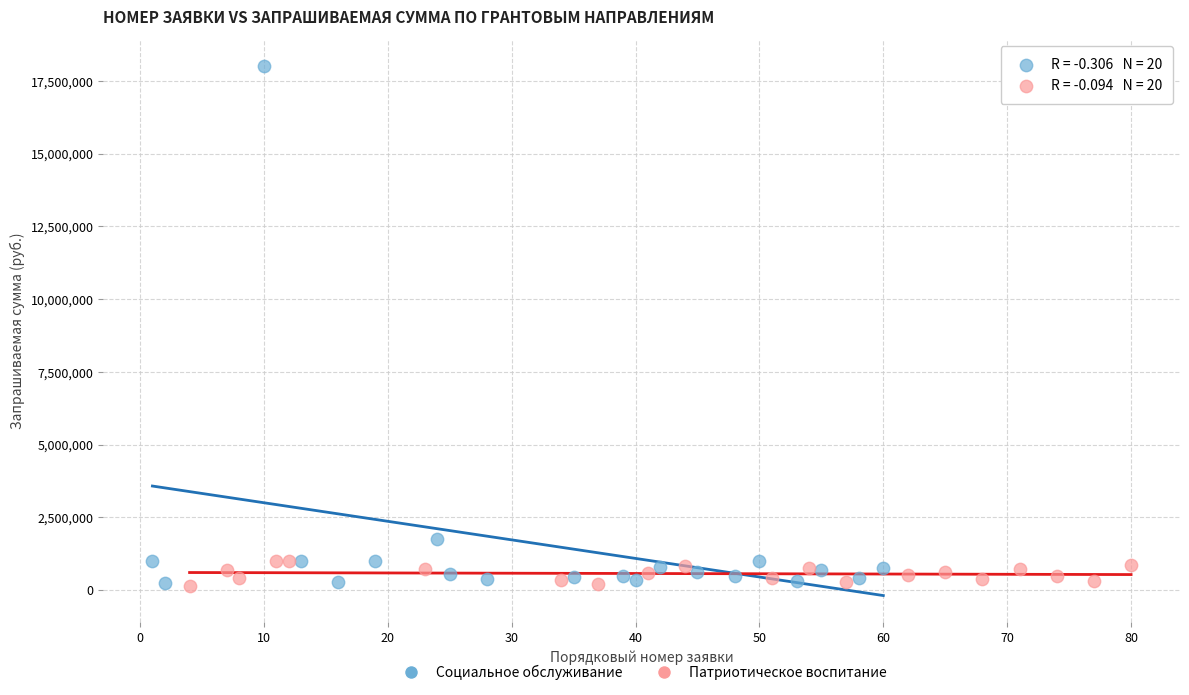

Which series reaches the maximum Y coordinate?

Социальное обслуживание